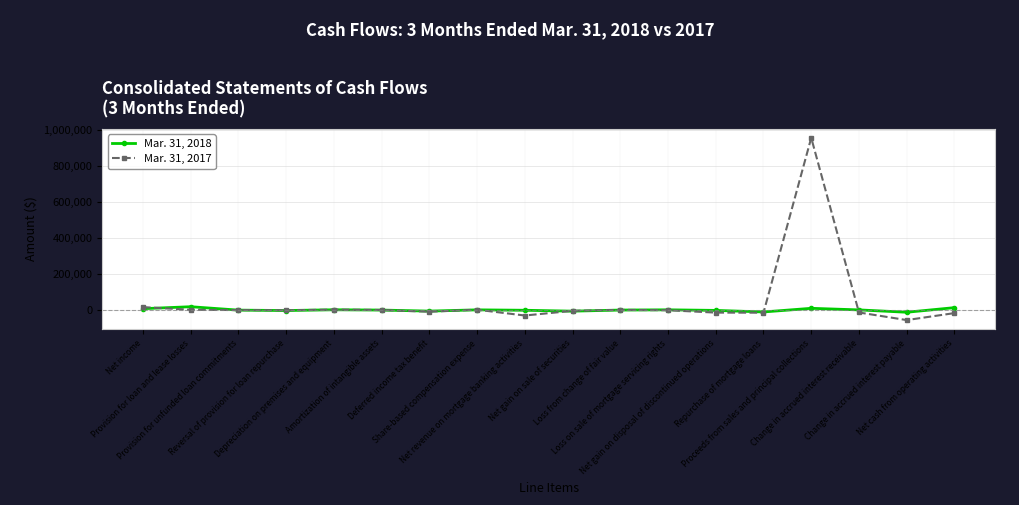

What is the greatest value displayed?

958529